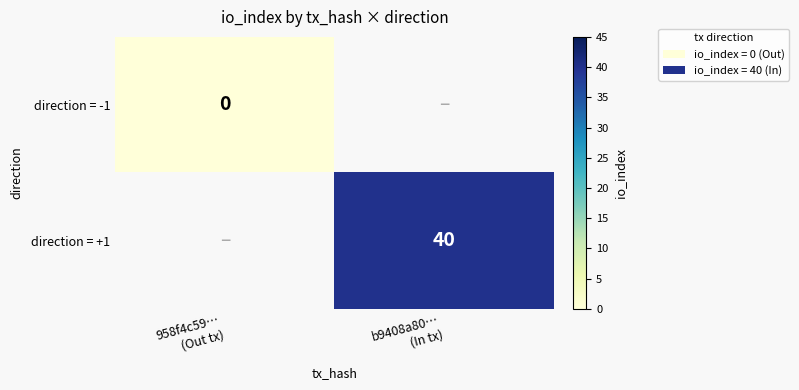

How many series are shown in this chart?

2